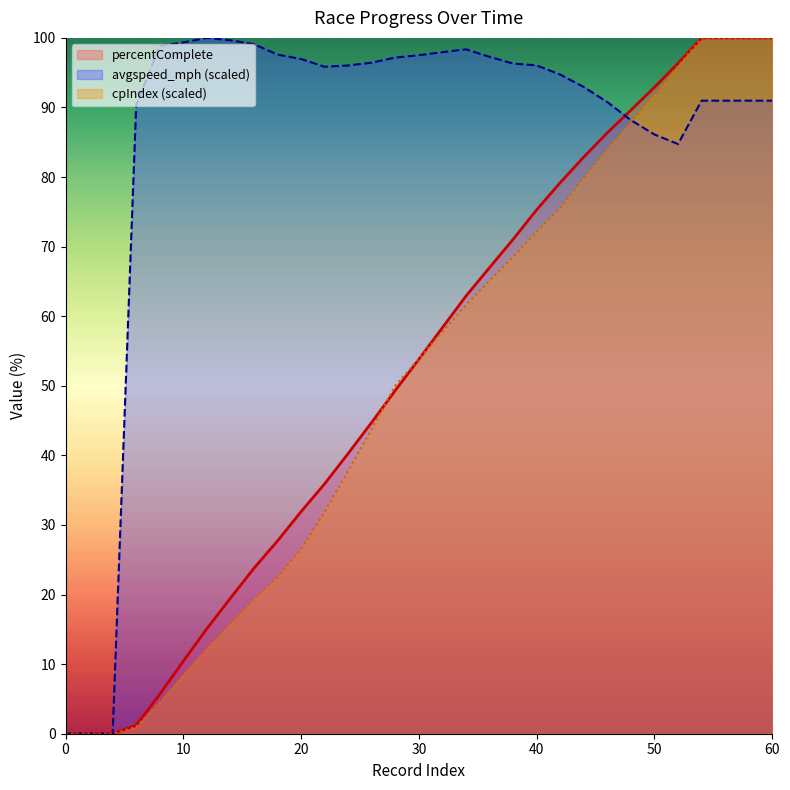

Reading left to right, what are all the values shown in this chart?

percentComplete: 0.0	0.0	0.0	1.2	5.7	10.4	15.1	19.5	23.8	27.7	31.9	35.9	40.3	44.8	49.3	53.8	58.4	62.9	67.0	71.1	75.3	79.2	82.9	86.4	89.6	92.9	96.3	100.0	100.0	100.0	100.0
avgspeed_mph: 0.0	0.0	0.0	90.3	98.9	99.3	100.0	99.7	99.1	97.6	97.0	95.9	96.0	96.4	97.2	97.5	97.9	98.4	97.3	96.3	96.0	94.7	92.9	90.8	88.2	86.1	84.7	91.0	91.0	91.0	91.0
cpIndex: 0.0	0.0	0.0	1.0	4.6	8.5	12.3	15.8	19.3	22.5	26.5	31.9	37.8	43.9	50.0	53.9	57.8	61.6	65.1	68.5	72.2	75.6	80.0	84.1	88.0	91.9	96.0	100.0	100.0	100.0	100.0